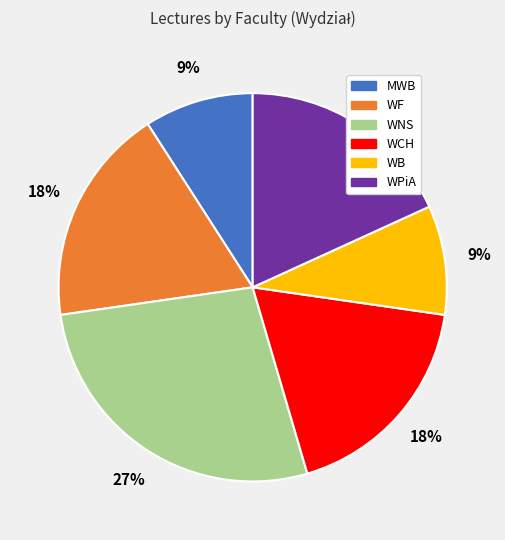

Does WNS account for over 50% of the chart?

No